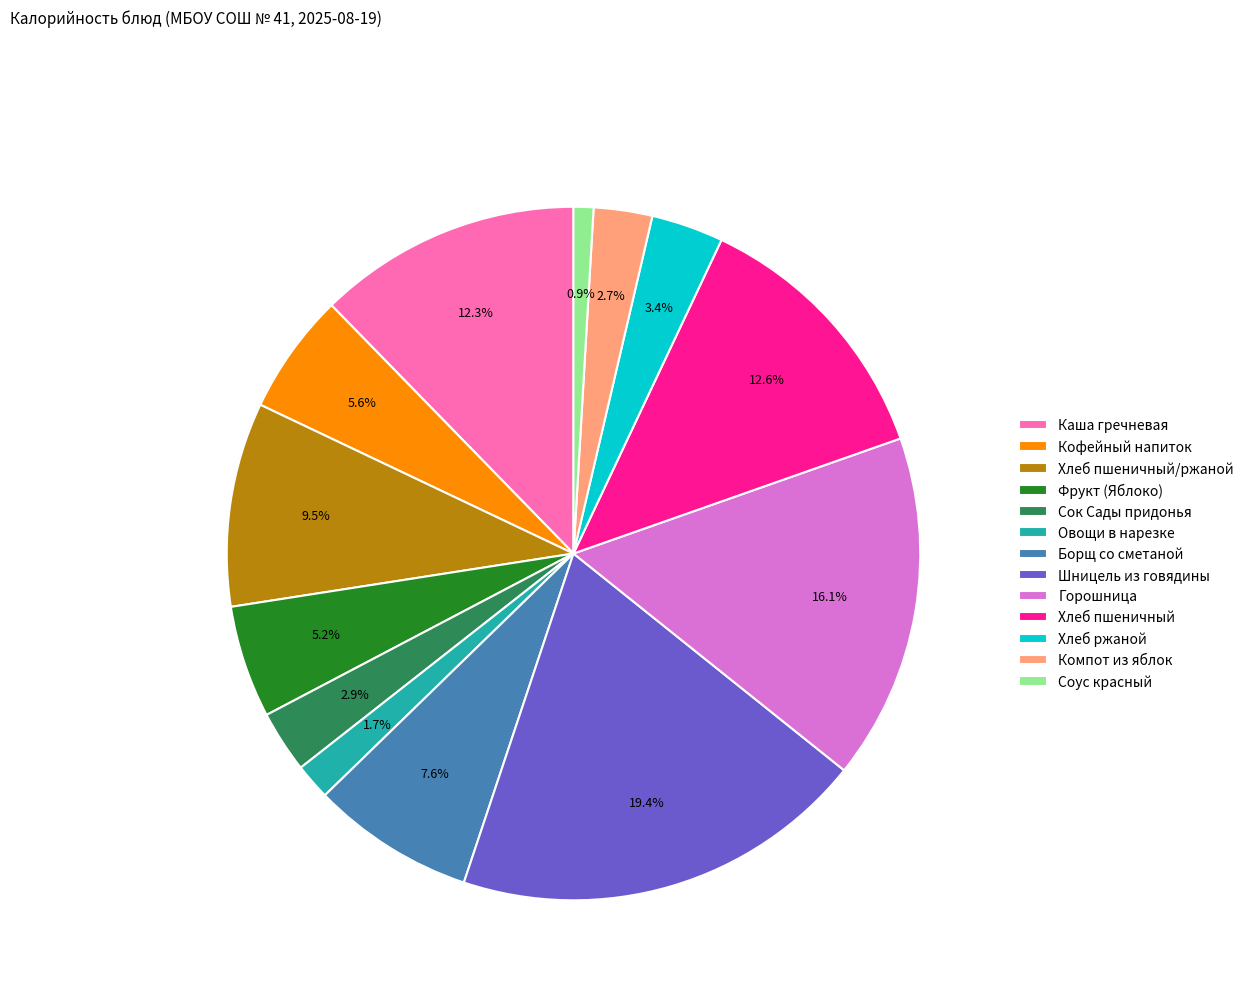

Which category has the smallest portion of the pie?

Соус красный